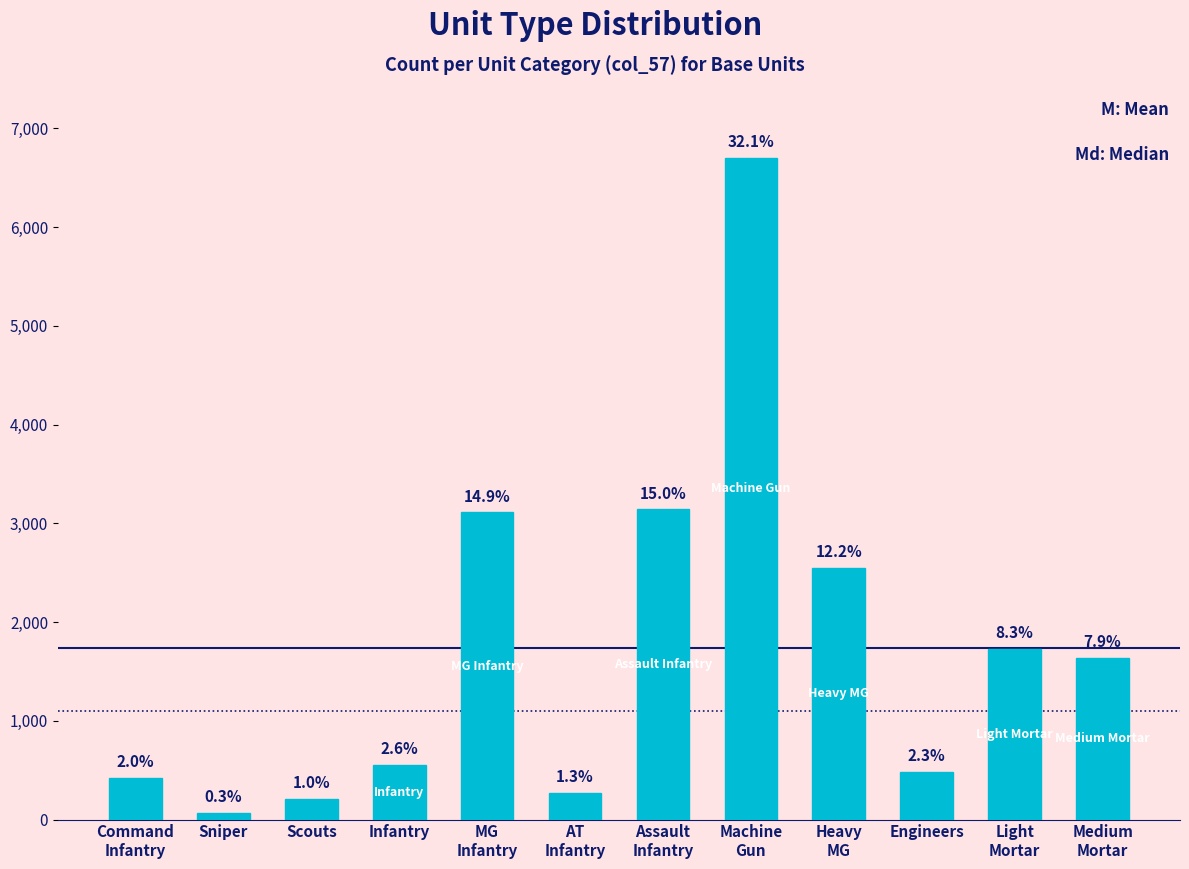

The value at Sniper is 14. True or false?

False